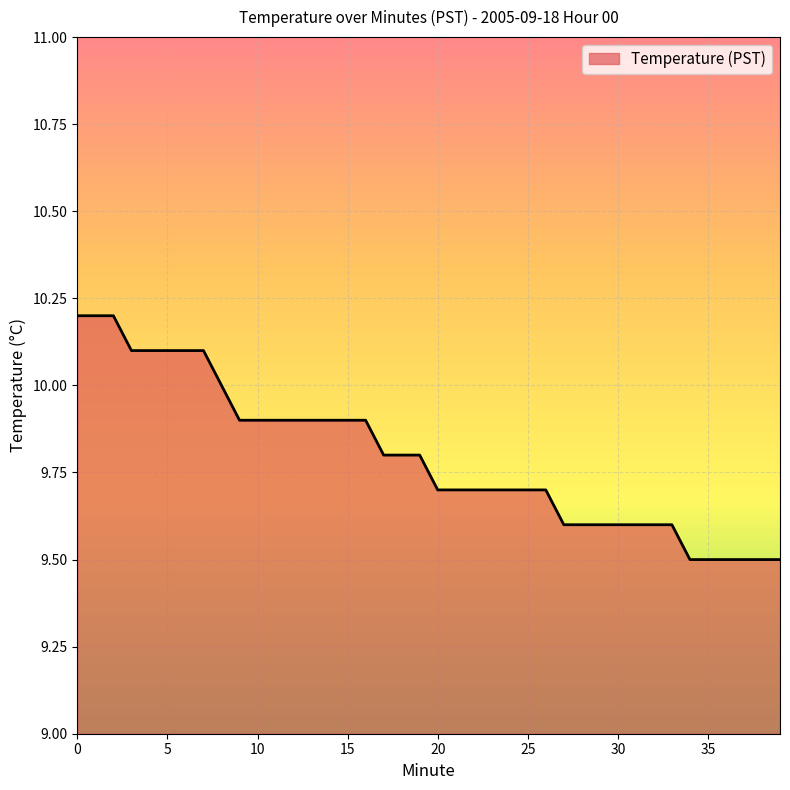

What is the difference between the maximum and minimum values?

0.7